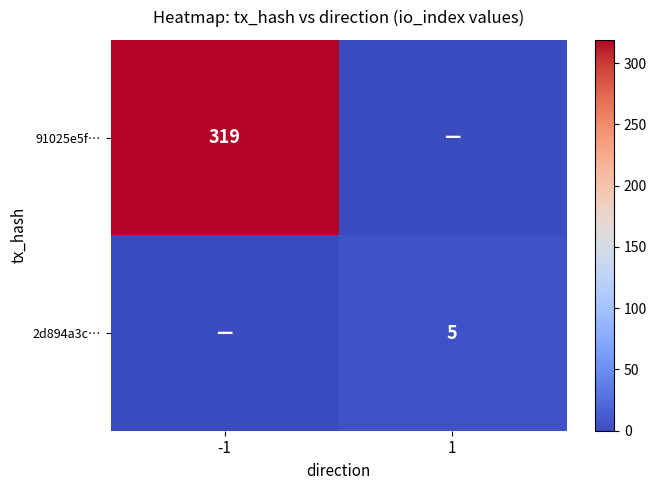

Is it true that 2d894a3c… equals 5 at 1?

True